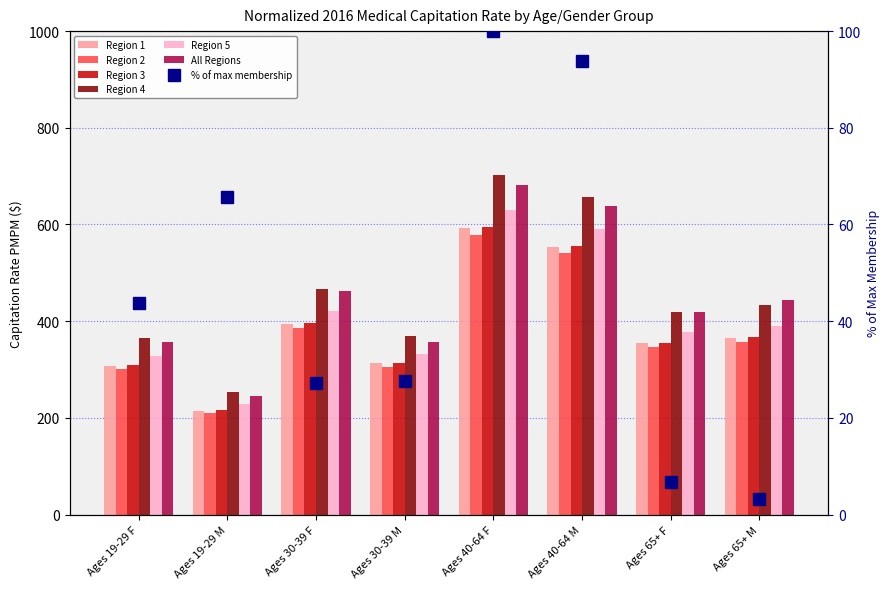

At which label does Region 5 reach its minimum?

Ages 19-29 M